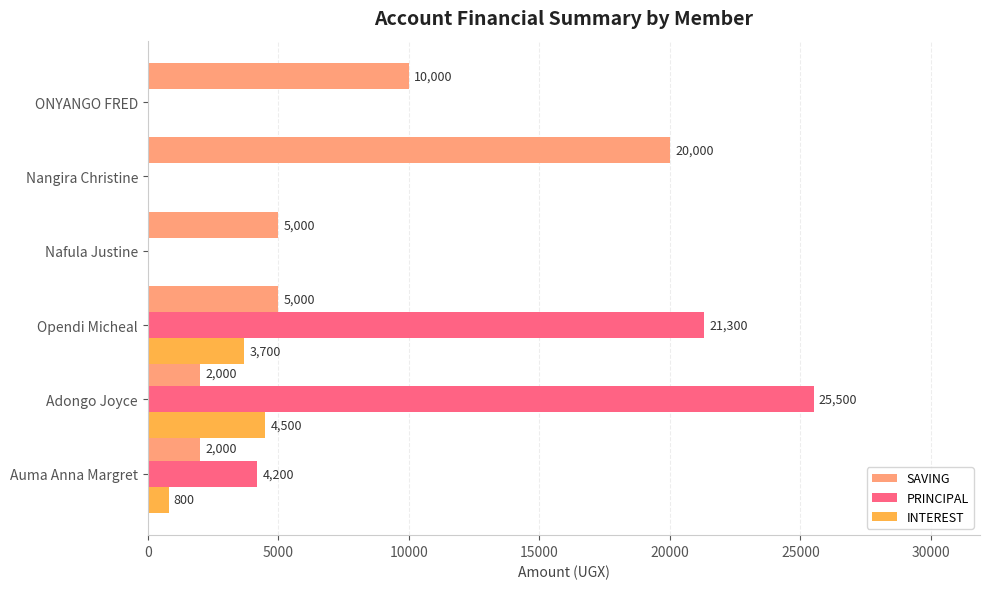

What are all the series names shown in the legend?

SAVING, PRINCIPAL, INTEREST